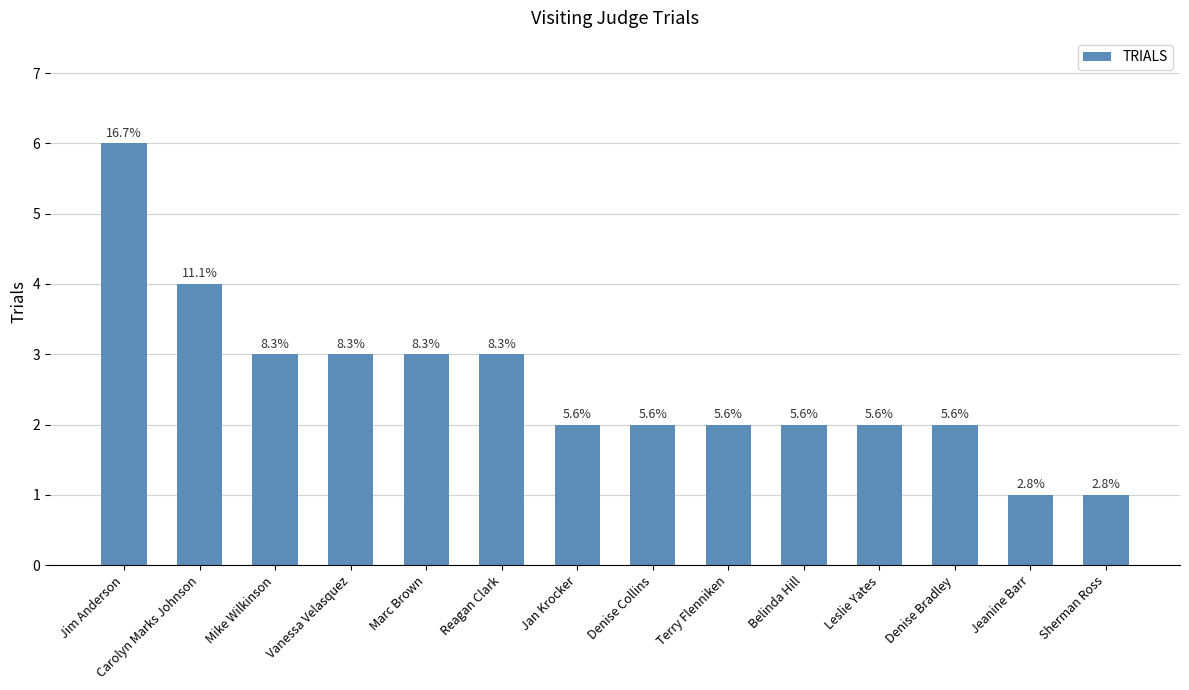

What is the label of the 8th bar from the left?

Denise Collins